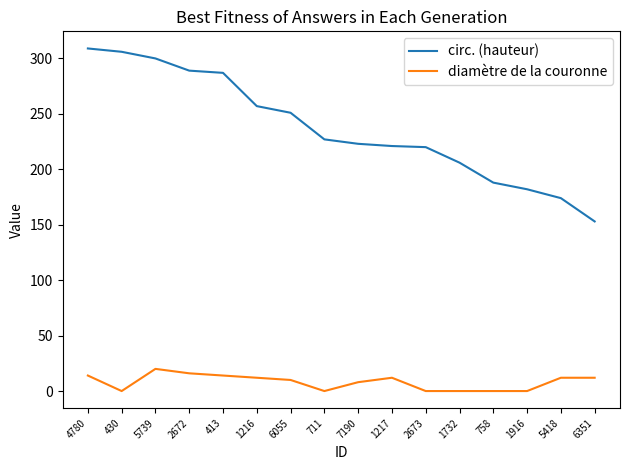

True or false: circ. (hauteur) has a value of 80 at 7190.

False